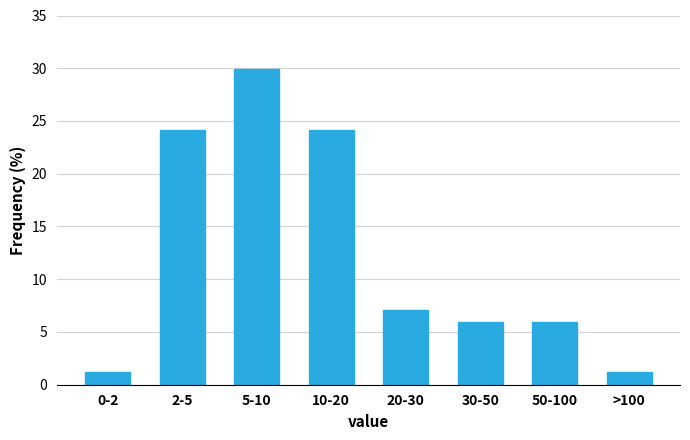

Reading right to left, list all the values displayed in this chart.

1.2	5.9	5.9	7.1	24.2	30.0	24.2	1.2